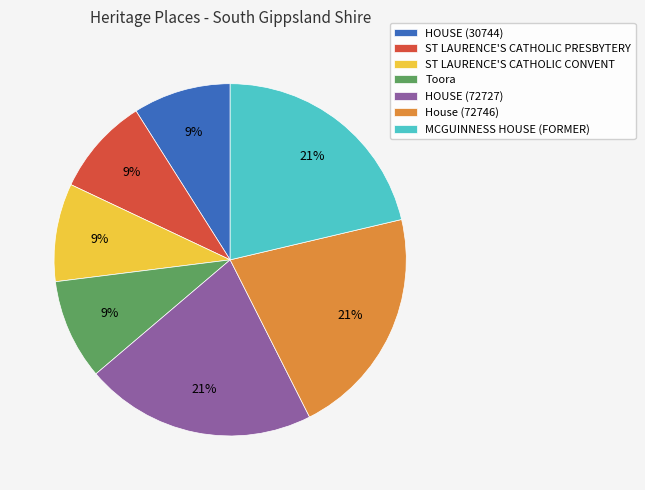

How many slices are in this pie chart?

7